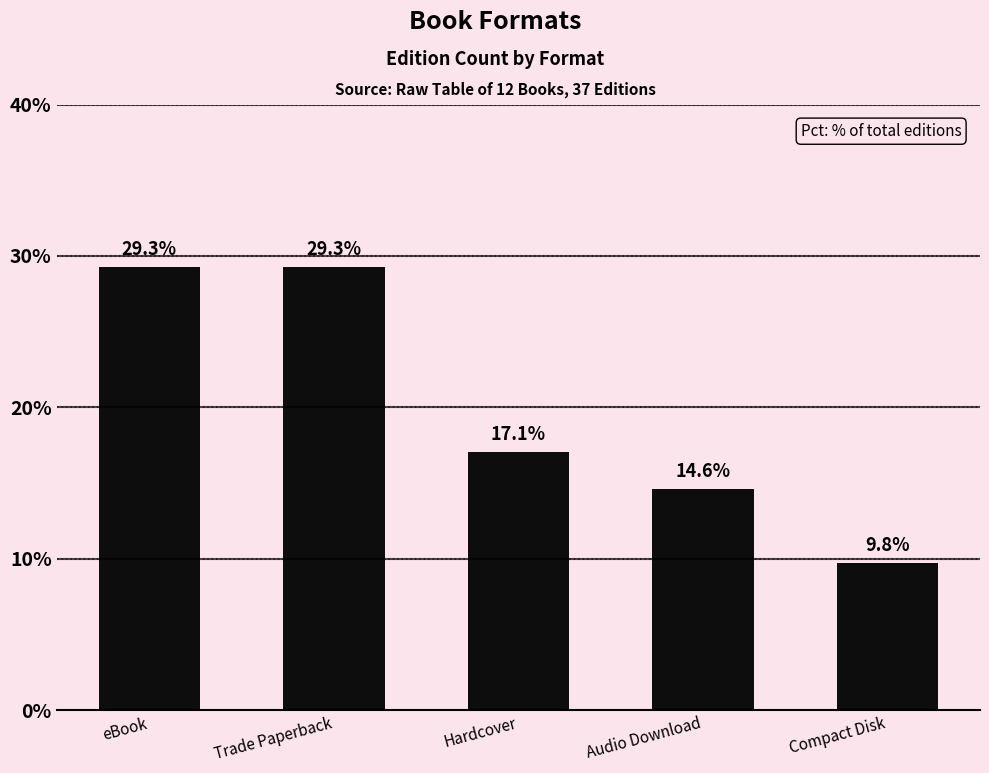

Where does the data first go above 17?

eBook